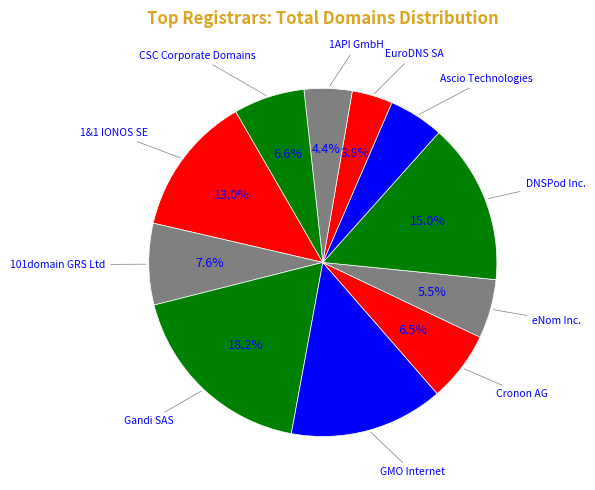

How many segments does this pie chart have?

11